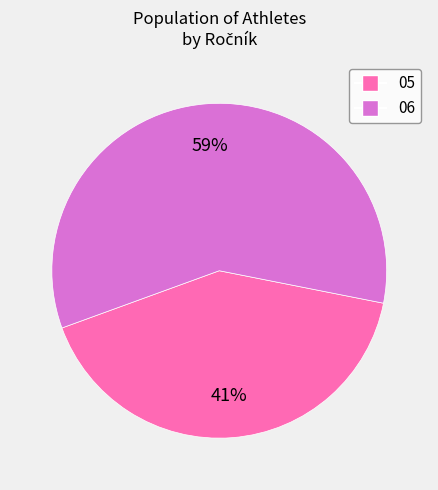

To the nearest percent, what is the average slice percentage?

50%